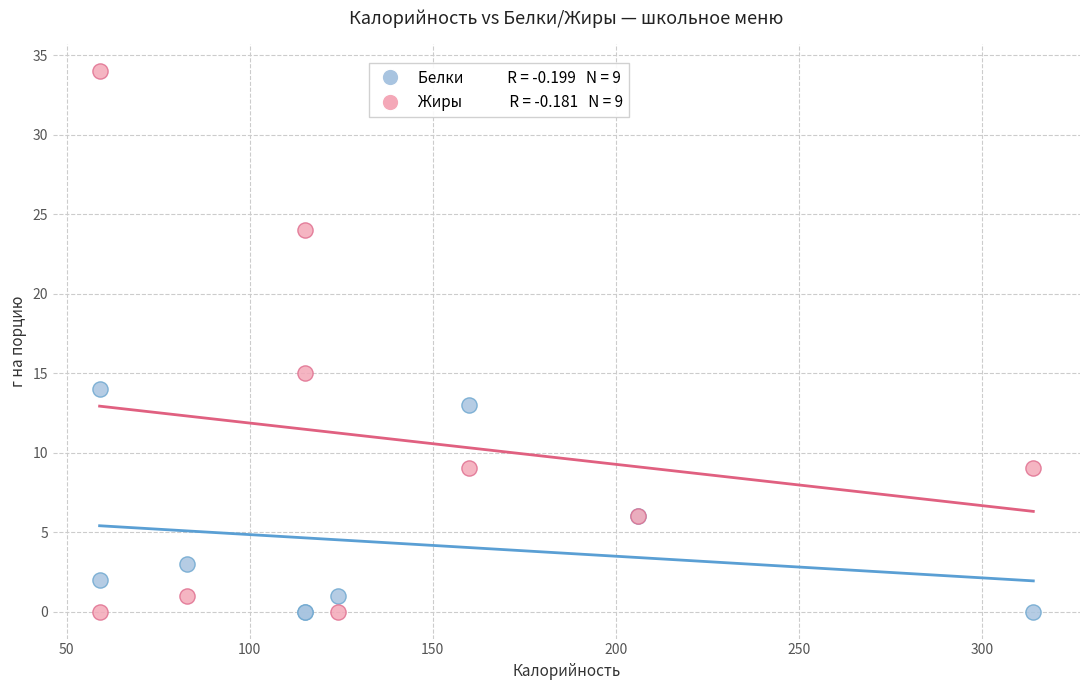

Across all series, what Y value is closest to 17?

15